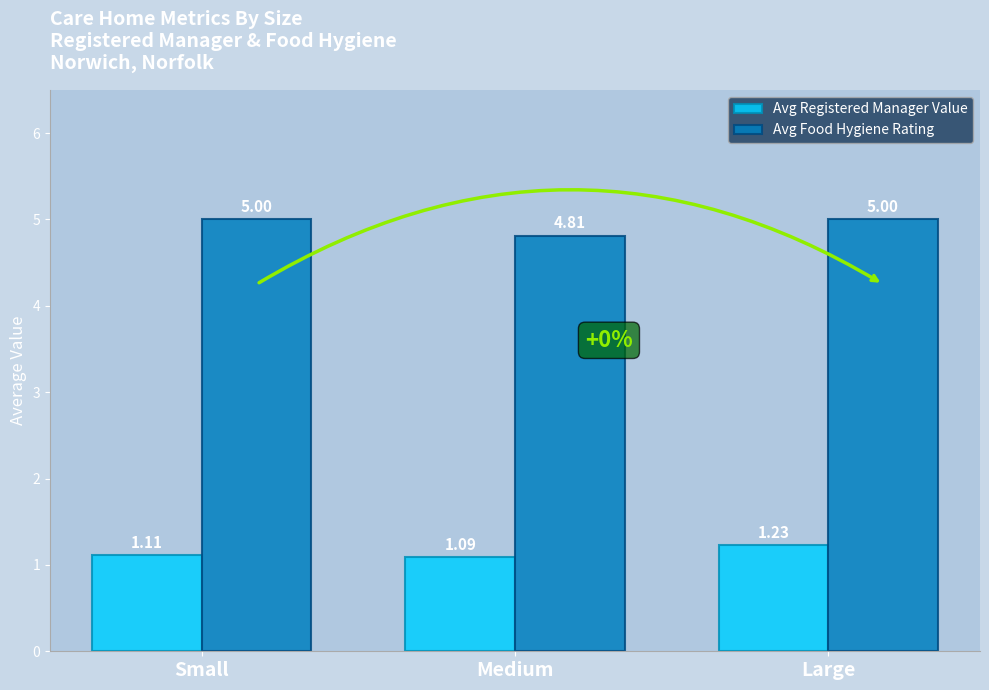

Rank the series by their average value, from lowest to highest.

Avg Registered Manager Value, Avg Food Hygiene Rating